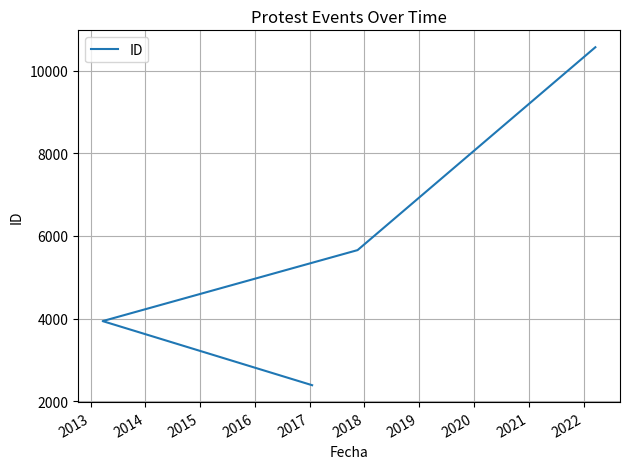

True or false: there are more than 2 points higher than both neighbors.

False